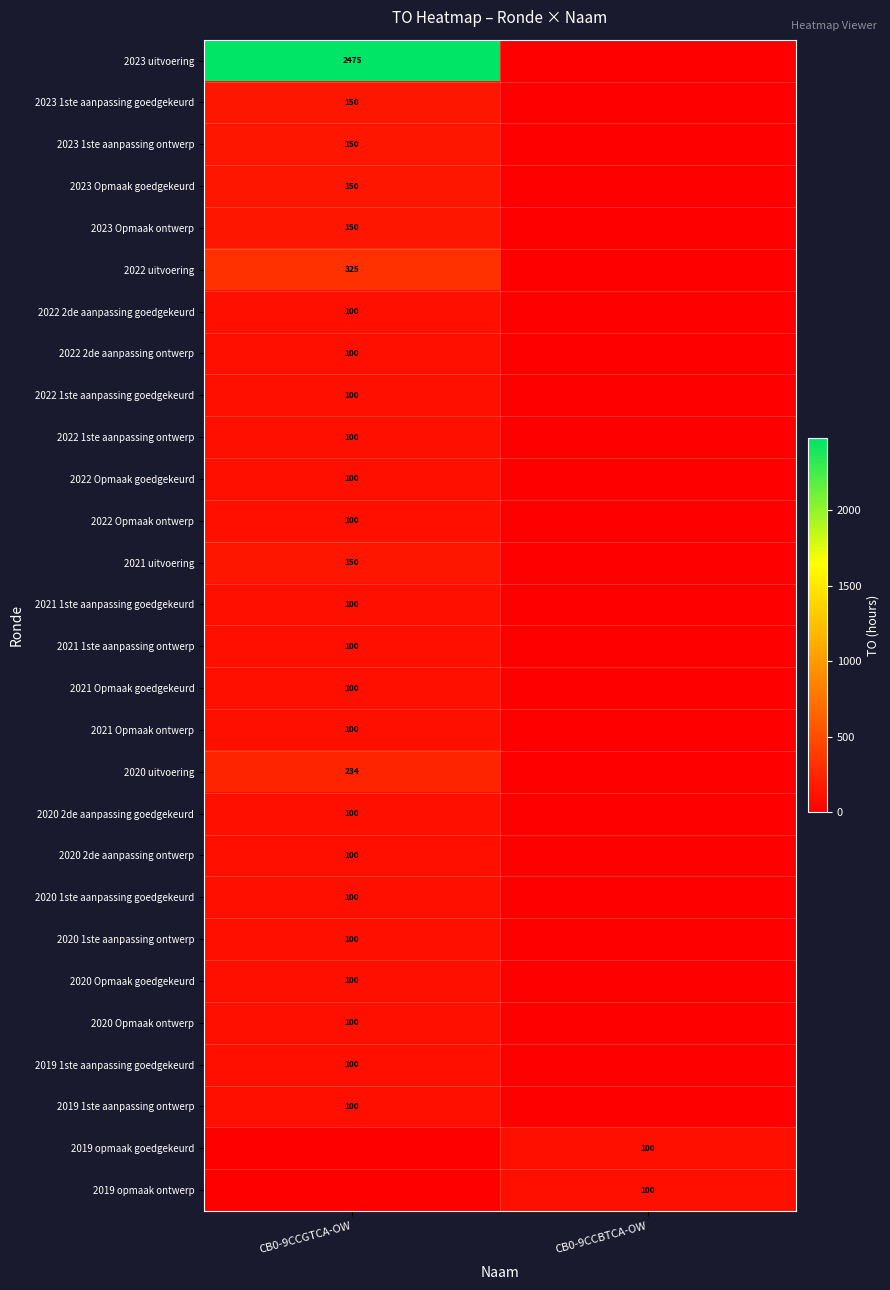

Is it true that 2022 1ste aanpassing goedgekeurd equals 21 at CB0-9CCGTCA-OW?

False